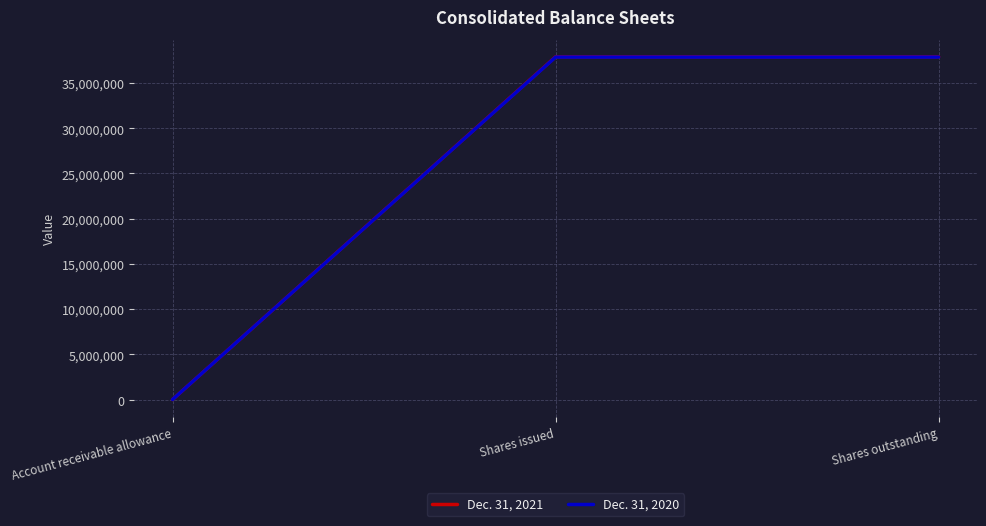

The Dec. 31, 2020 series shows 37868046 at Shares issued. True or false?

True